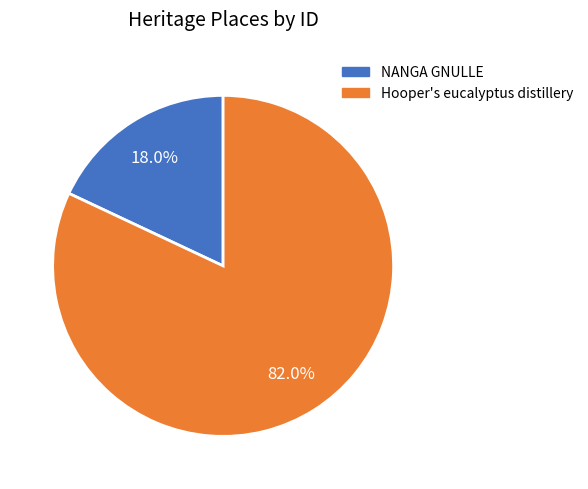

Count the number of slices in the pie.

2